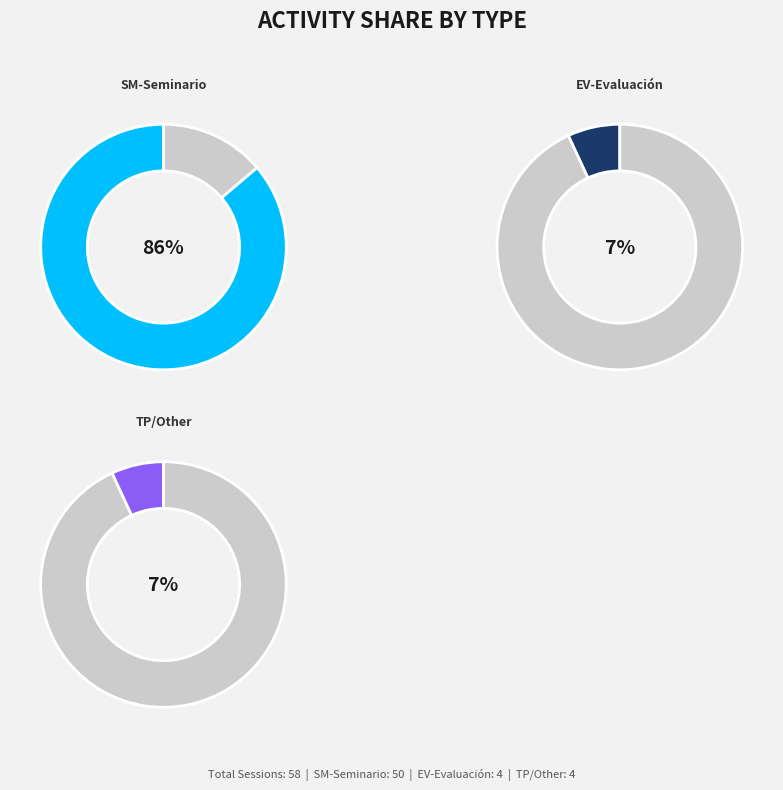

What percentage is the Other slice, to the nearest percent?

7%